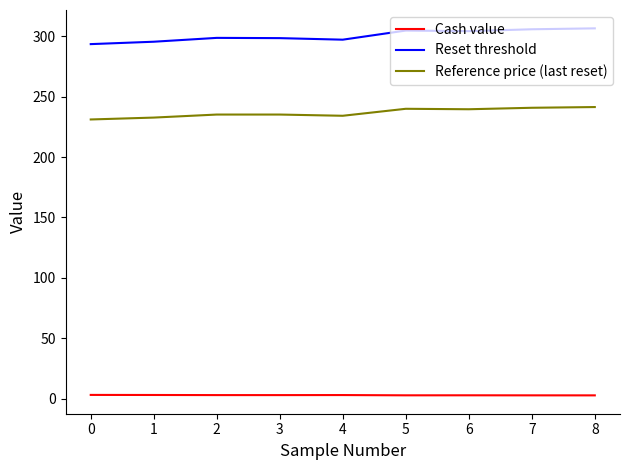

True or false: Reset threshold has a value of 293.5 at 0.

True